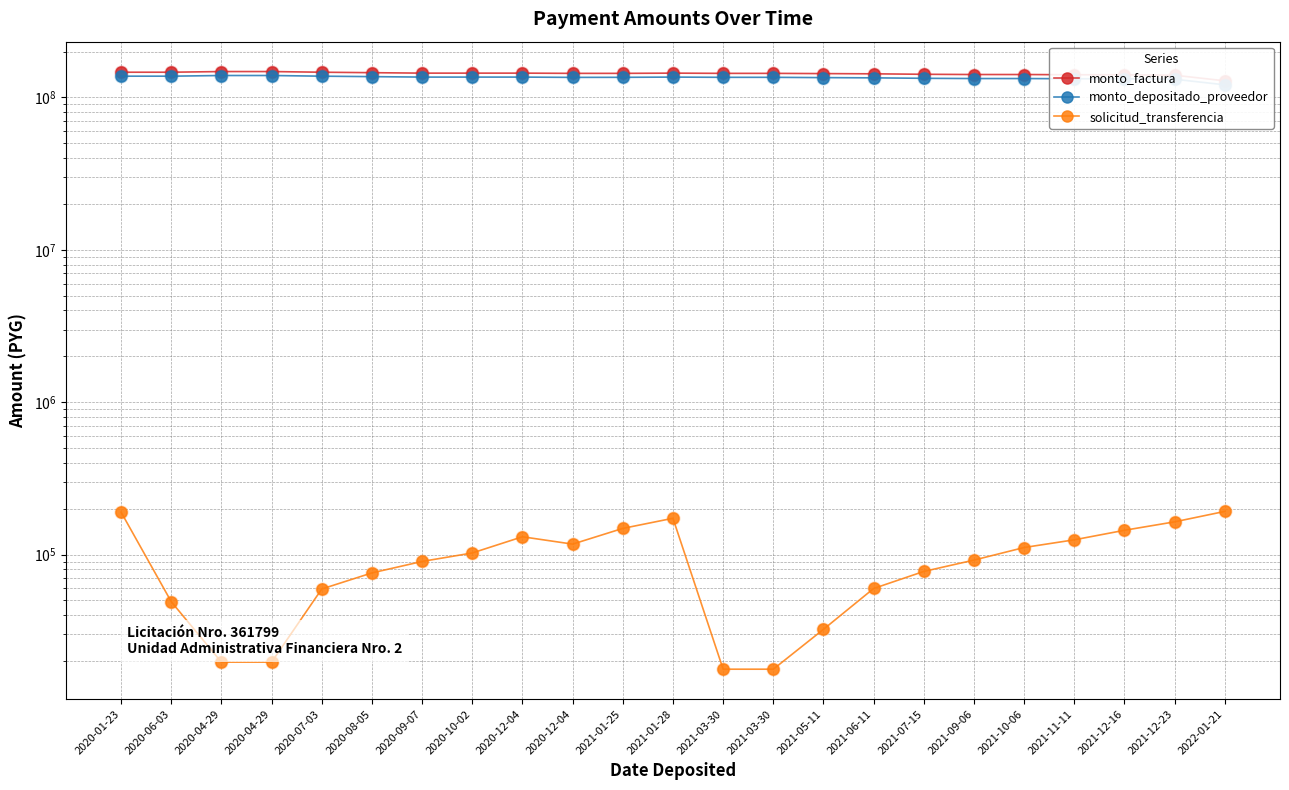

At how many categories does at least one series exceed 102153972?

23